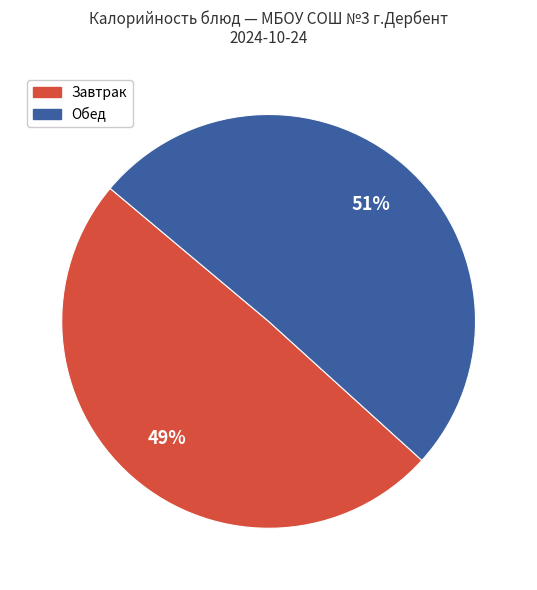

Does any single category account for the majority?

Yes